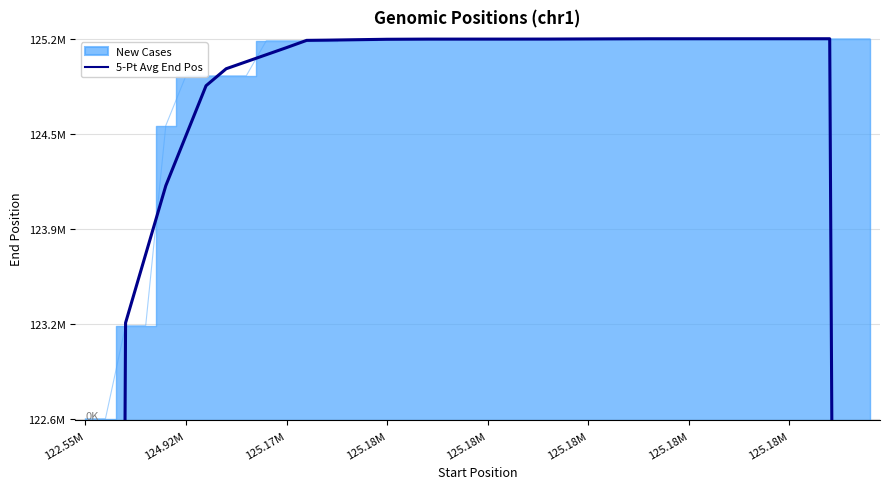

How many points are higher than both their immediate neighbors (excluding endpoints)?

1